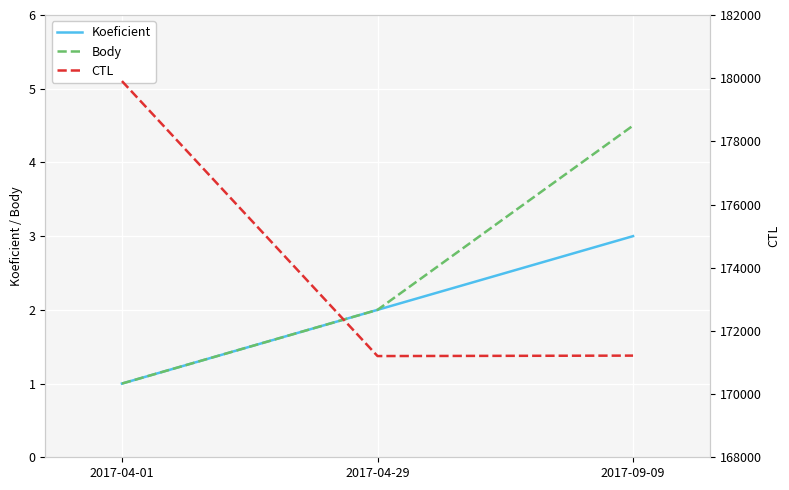

What is the label of the 3rd point from the right?

2017-04-01